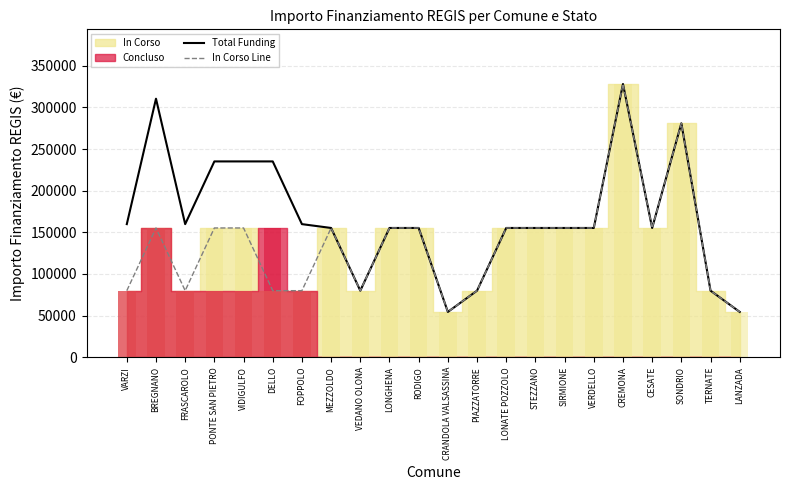

What is the average value of the In Corso Line series?

135679